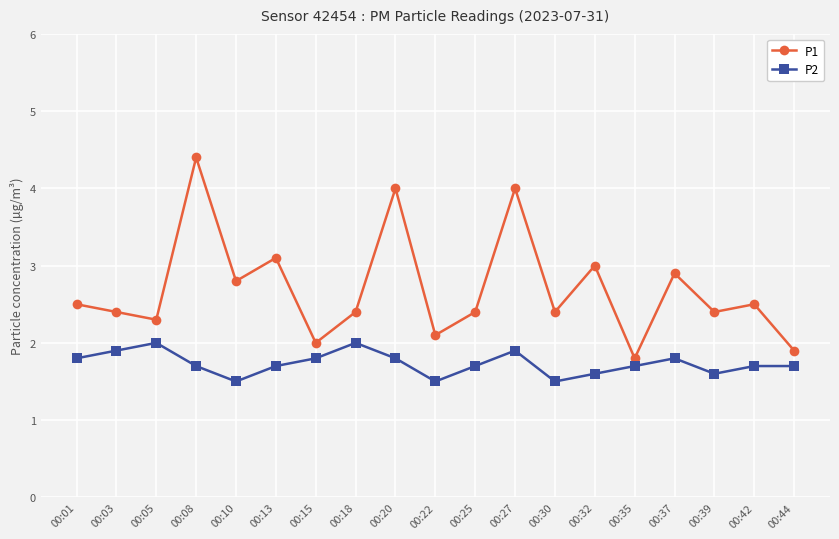

What is the sum of the P2 values at 00:05 and 00:15?

3.8